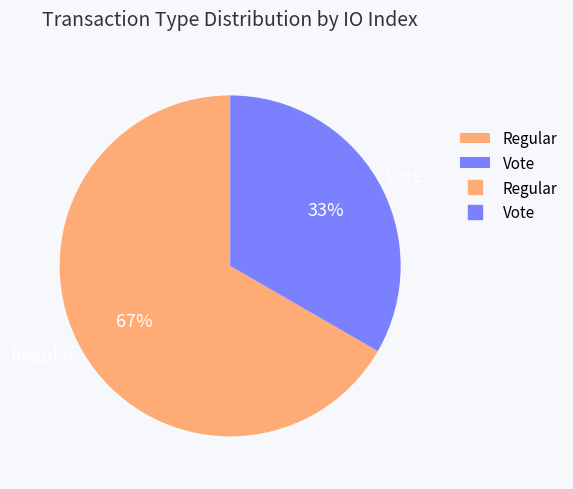

To the nearest percent, what is the average slice percentage?

50%